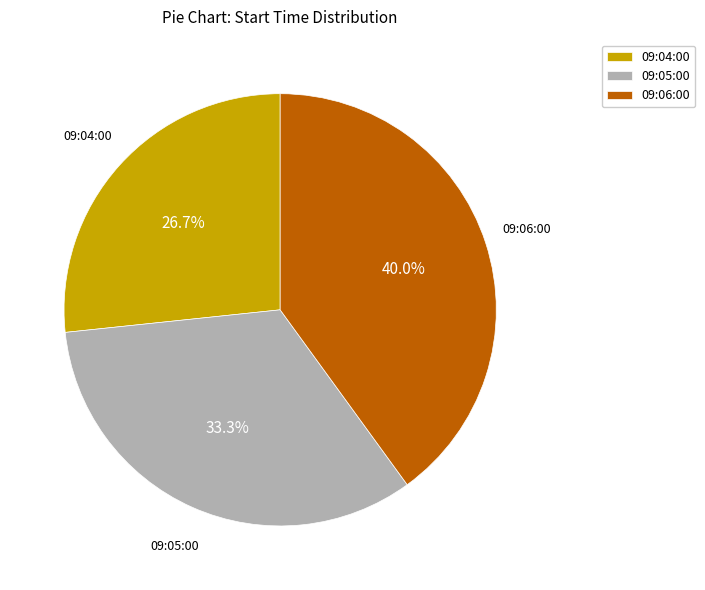

To the nearest percent, what is the difference between the 09:06:00 and 09:05:00 slice percentages?

7%